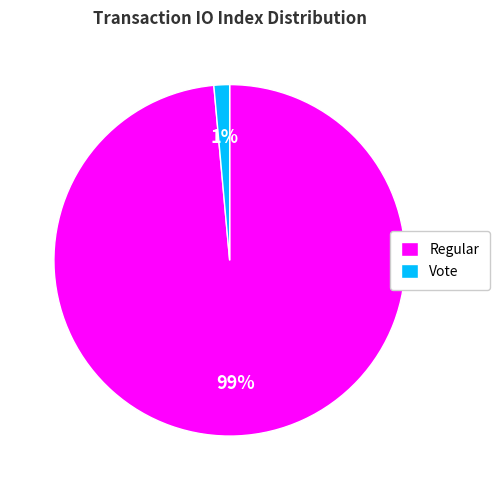

Is there a majority slice in this chart?

Yes